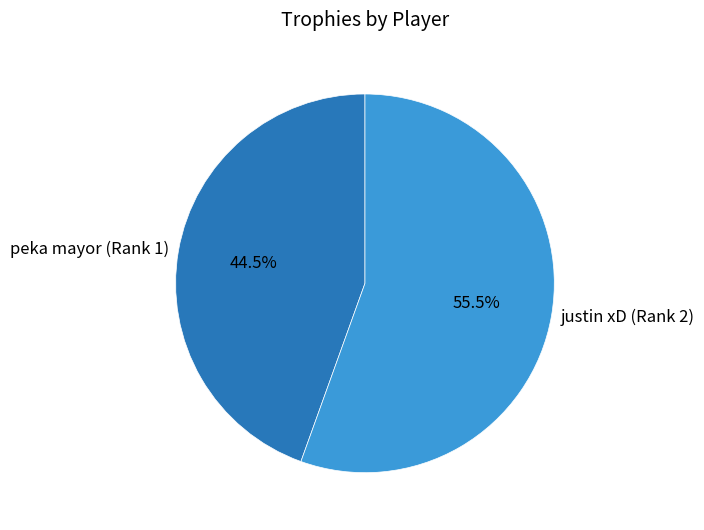

How many slices are in this pie chart?

2